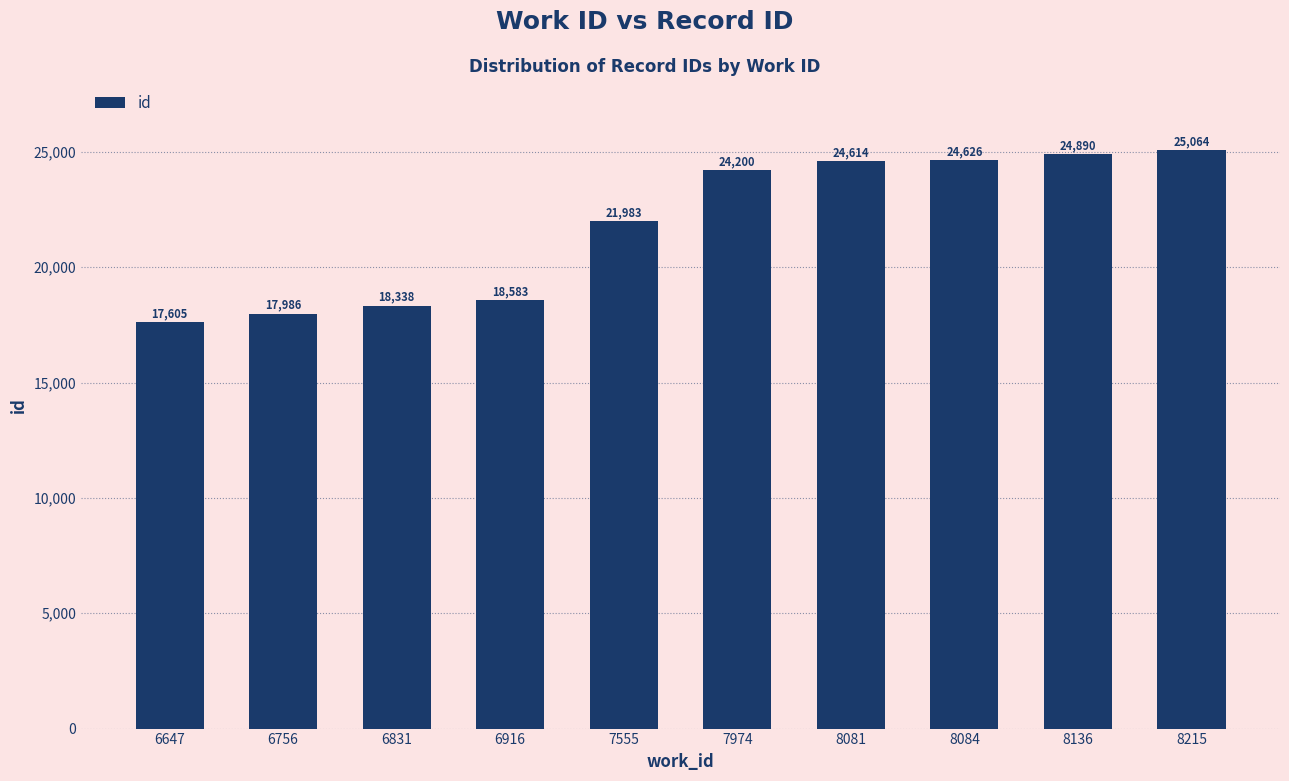

At which label is the value closest to 21334?

7555